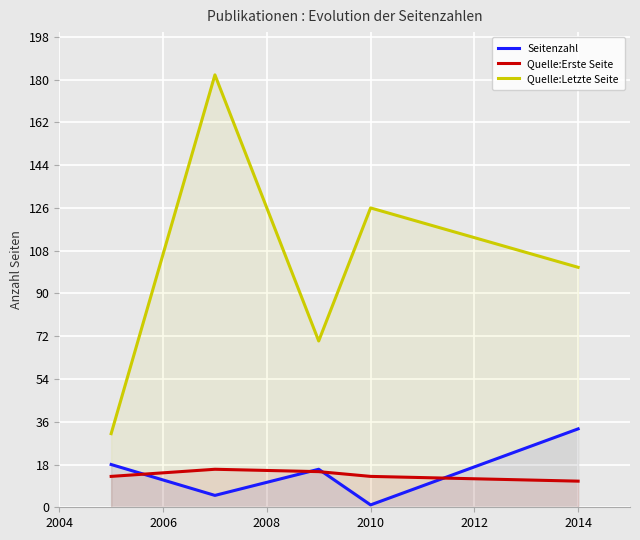

How many interior local peaks does the Quelle:Letzte Seite series have?

2